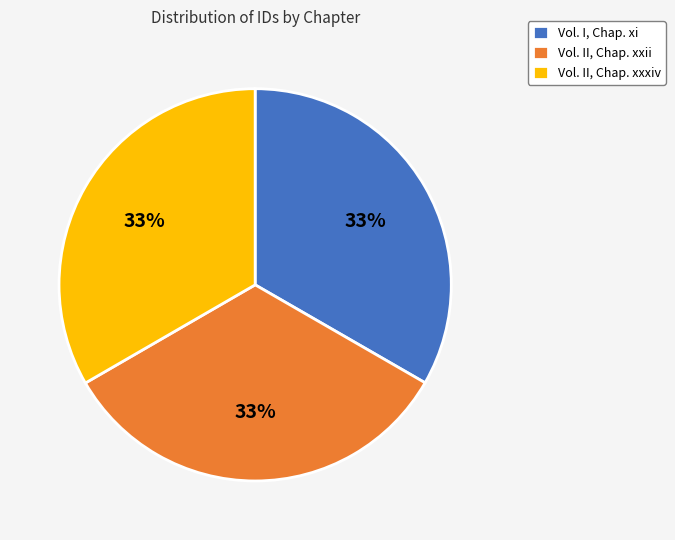

What is the ratio of the value at Vol. I, Chap. xi to the value at Vol. II, Chap. xxxiv?

1.0